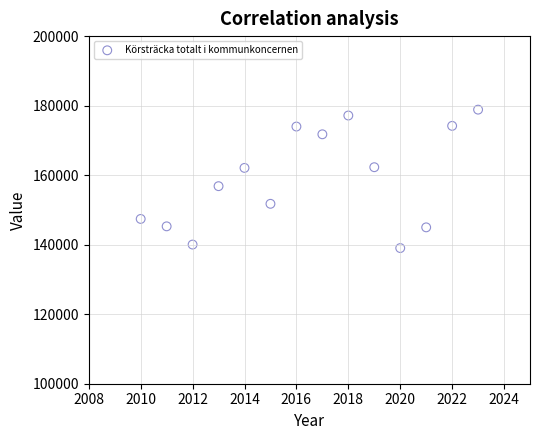

What is the range of X values (max minus min)?

13